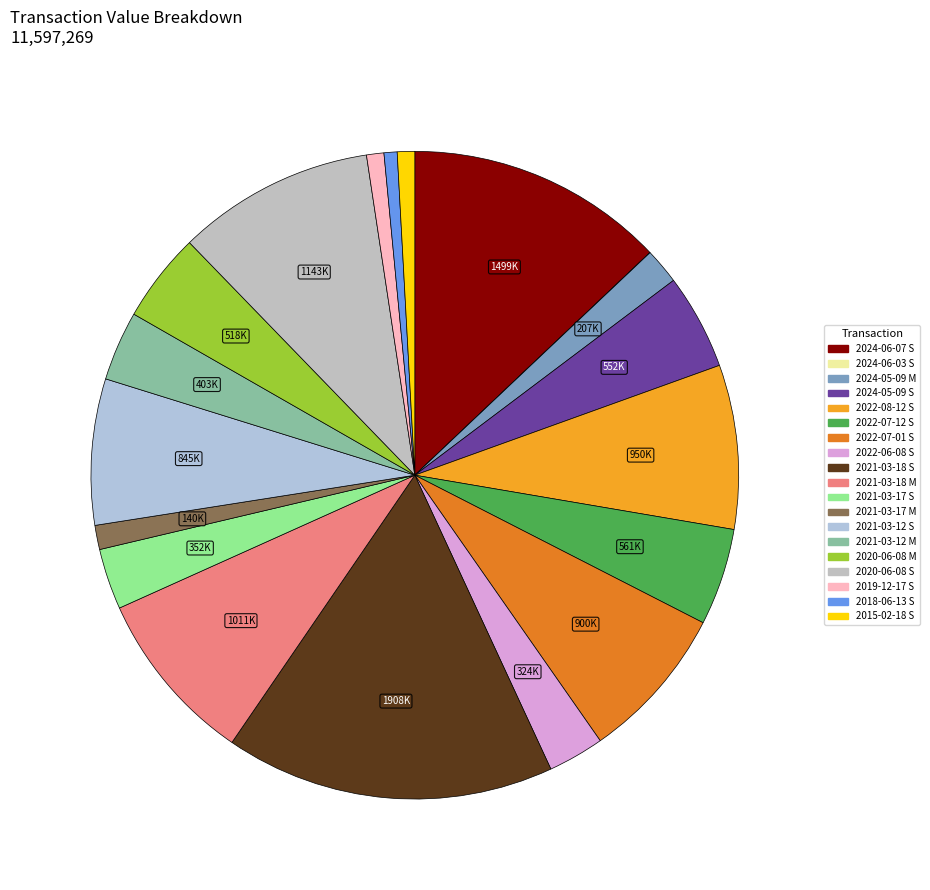

Does 2021-03-17 S account for over 50% of the chart?

No